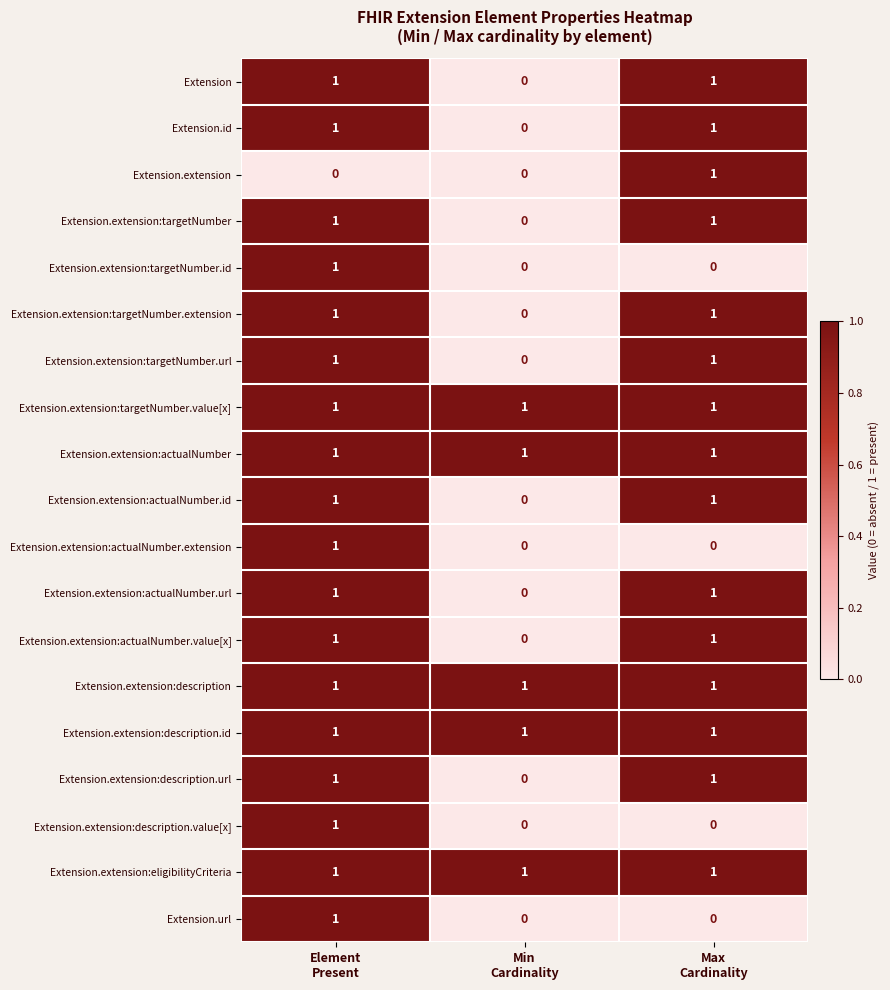

How many Extension.extension:description.url values are between 0 and 1?

3